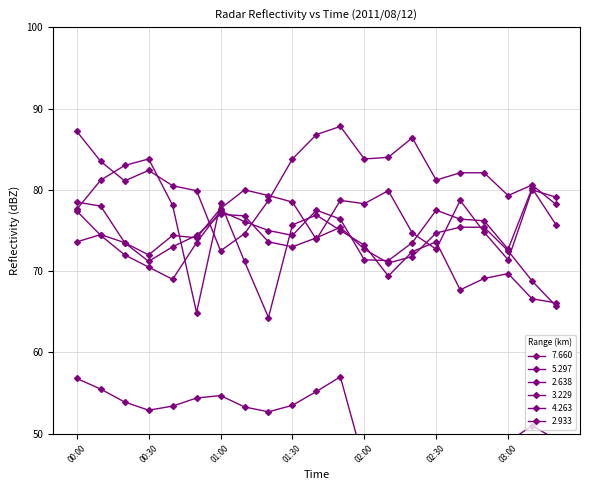

What is the difference between the highest and lowest values at 00:40?

27.1